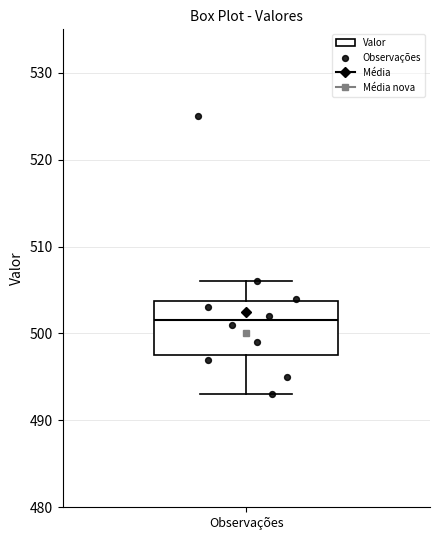

Transcribe this box plot: give where the median line is, the range the box spans, and where the two whiskers end, as read against the y-axis. The values are not printed on the chart, so give them approximately, as read against the axis.

median 502, box 498 to 504, whiskers 493 to 506